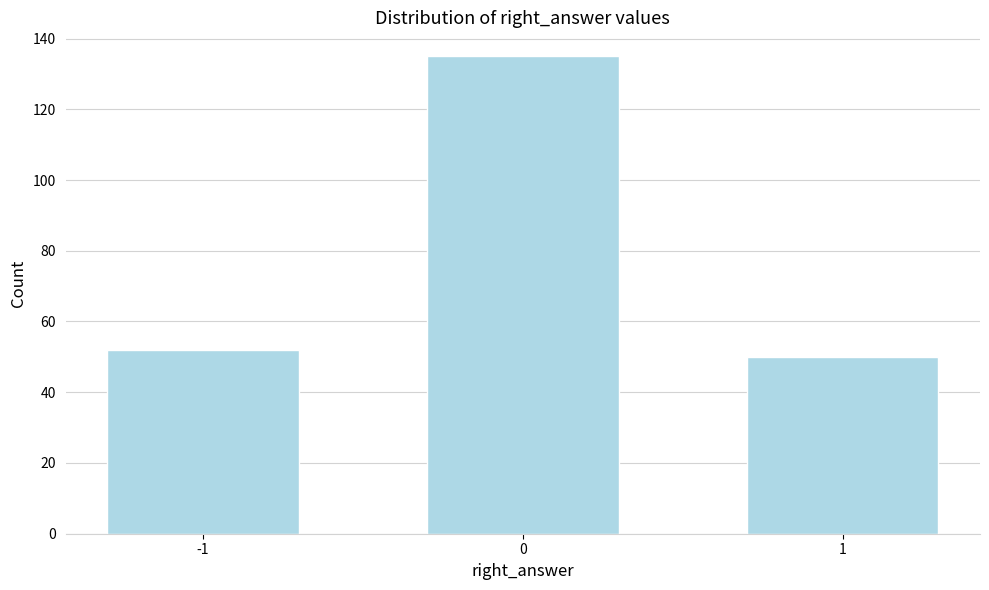

Reading left to right, extract all data points from this chart.

-1=52	0=135	1=50